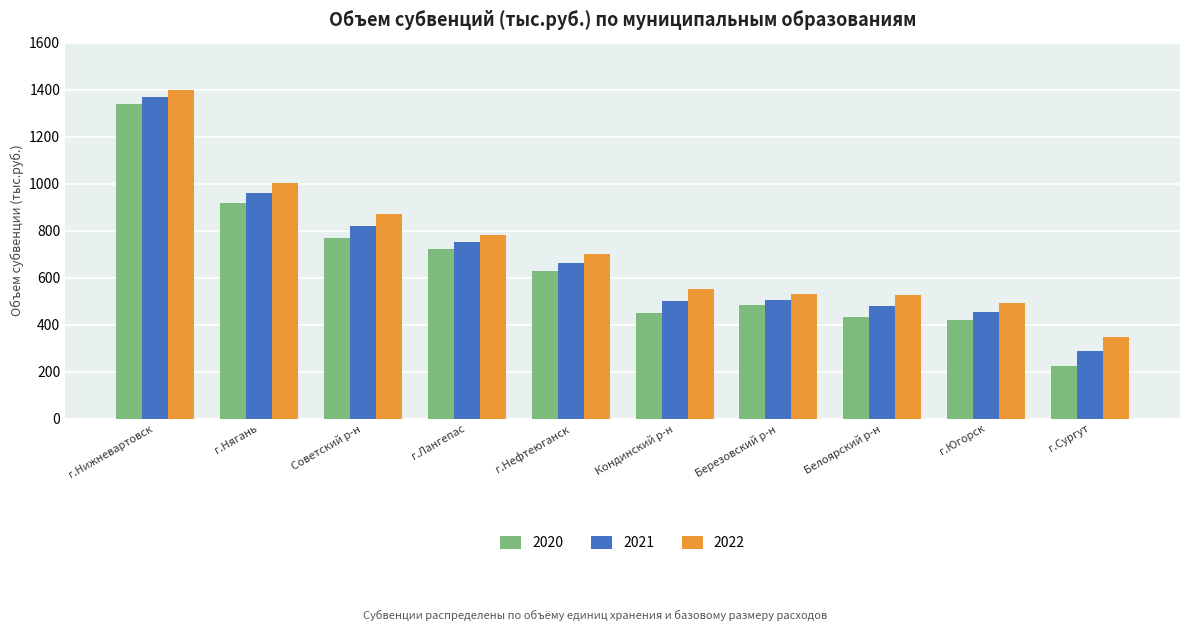

What is the total value across all series at г.Нижневартовск?

4106.4